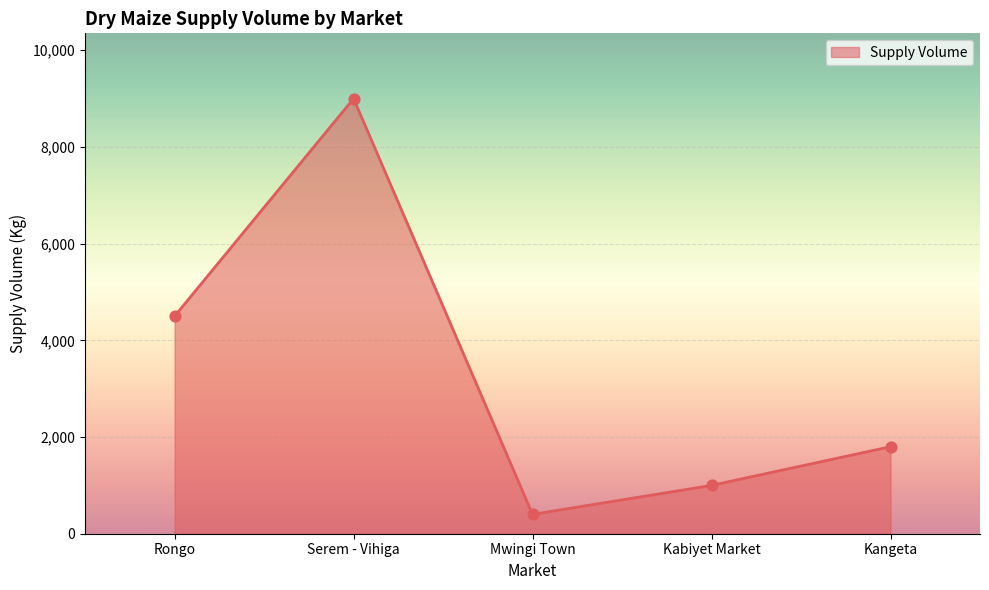

What is the change in value from Rongo to Mwingi Town?

-4100